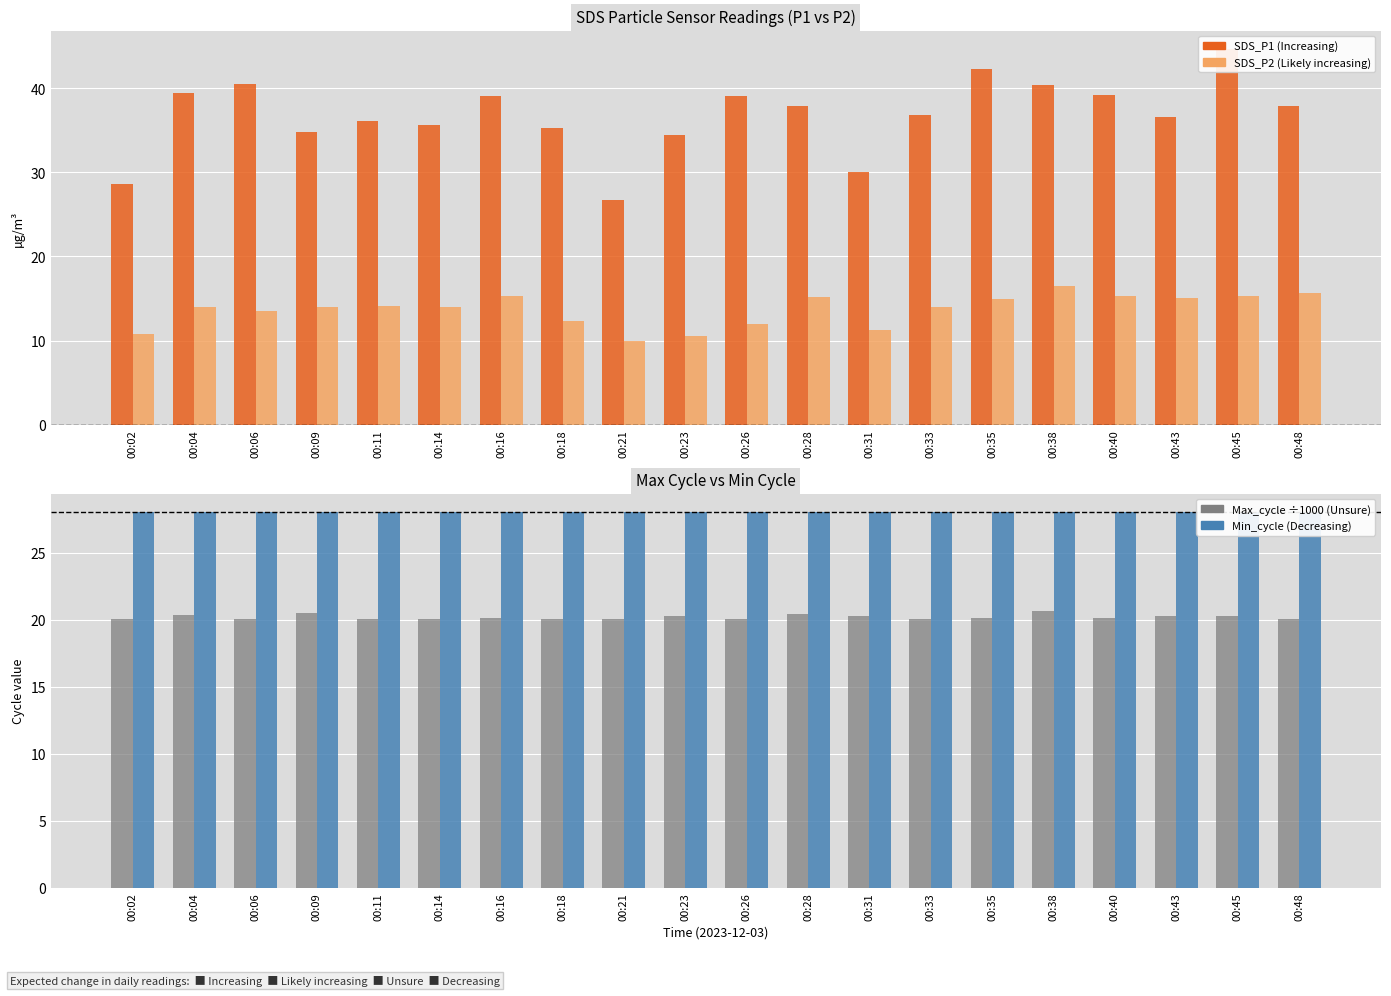

What is the sum of all SDS_P1 values?

735.1